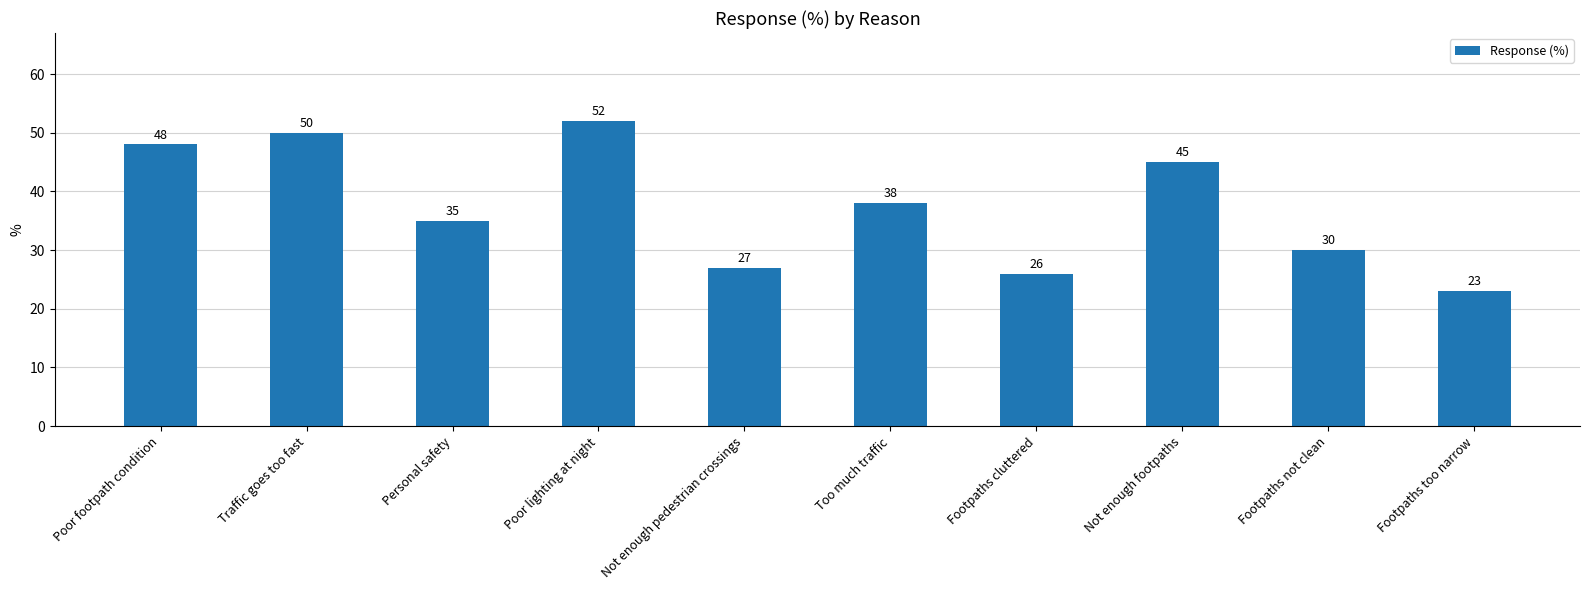

Reading left to right, list all the values displayed in this chart.

Poor footpath condition=48	Traffic goes too fast=50	Personal safety=35	Poor lighting at night=52	Not enough pedestrian crossings=27	Too much traffic=38	Footpaths cluttered=26	Not enough footpaths=45	Footpaths not clean=30	Footpaths too narrow=23